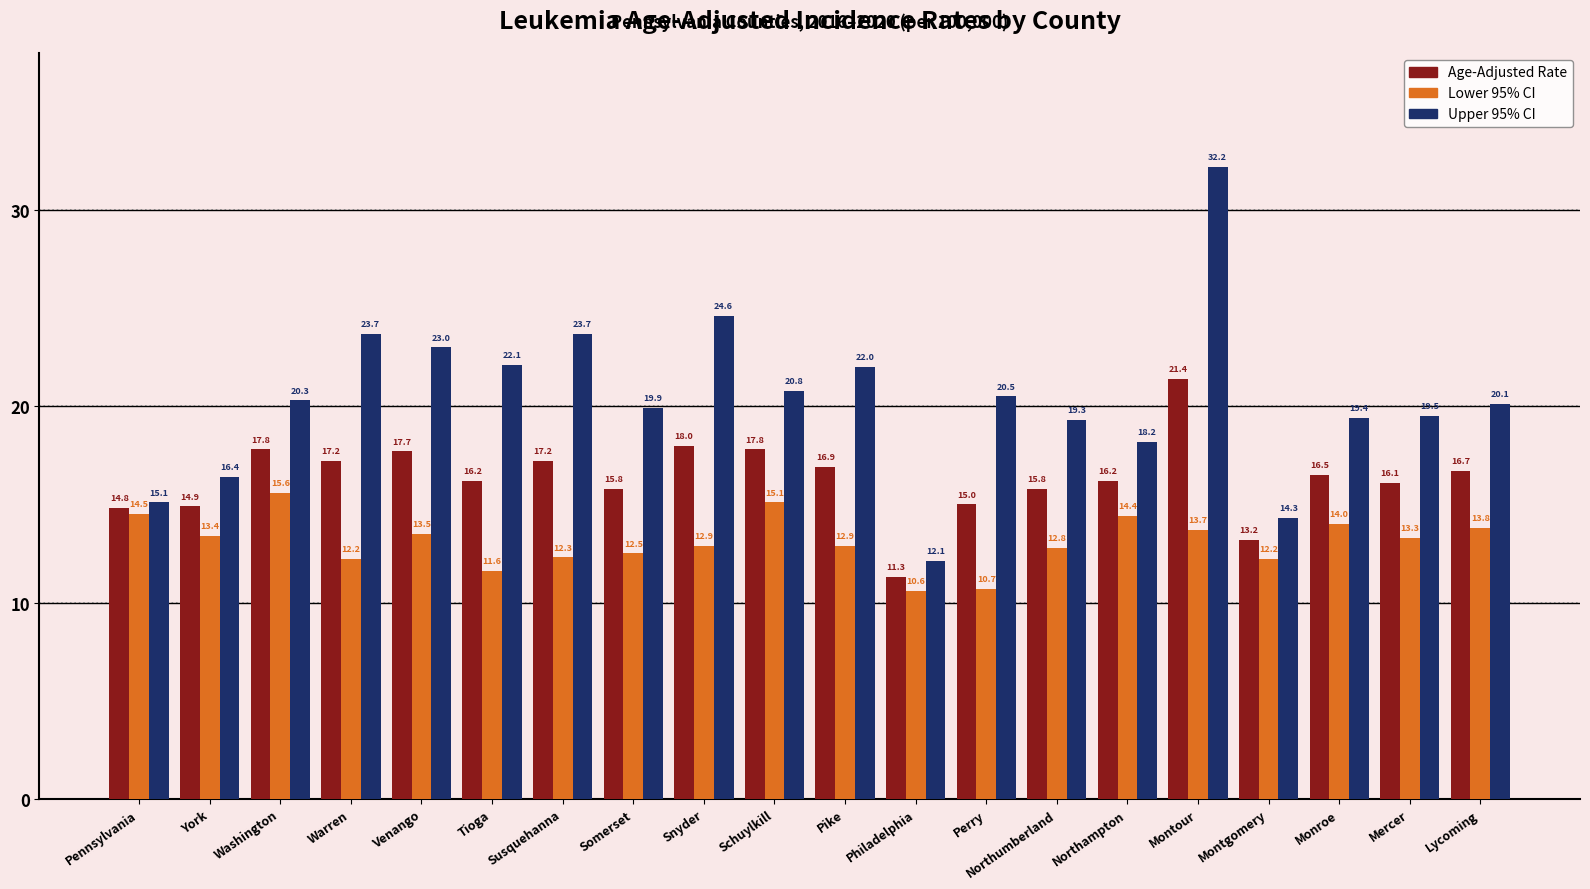

What are all the series names shown in the legend?

Age-Adjusted Rate, Lower 95% CI, Upper 95% CI